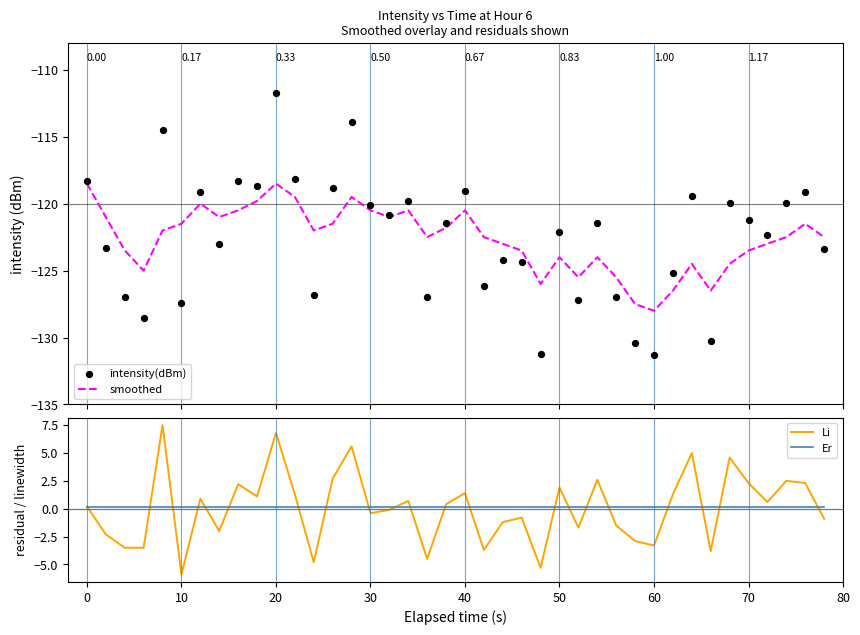

What are all the series names shown in the legend?

smoothed, intensity(dBm), Li, Er